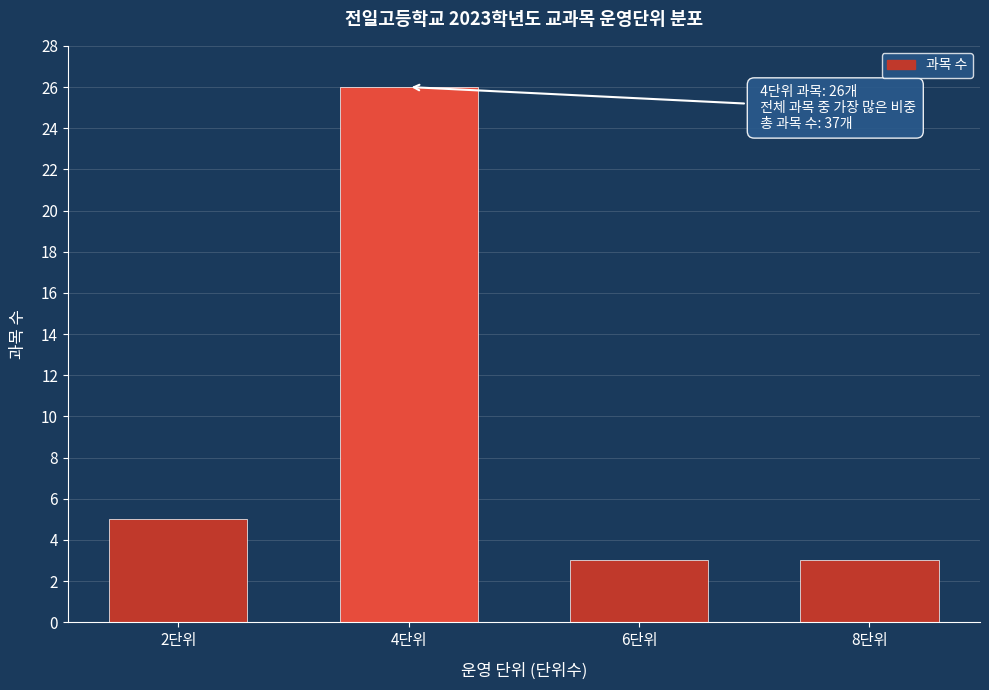

Reading left to right, extract all data points from this chart.

2단위=5	4단위=26	6단위=3	8단위=3